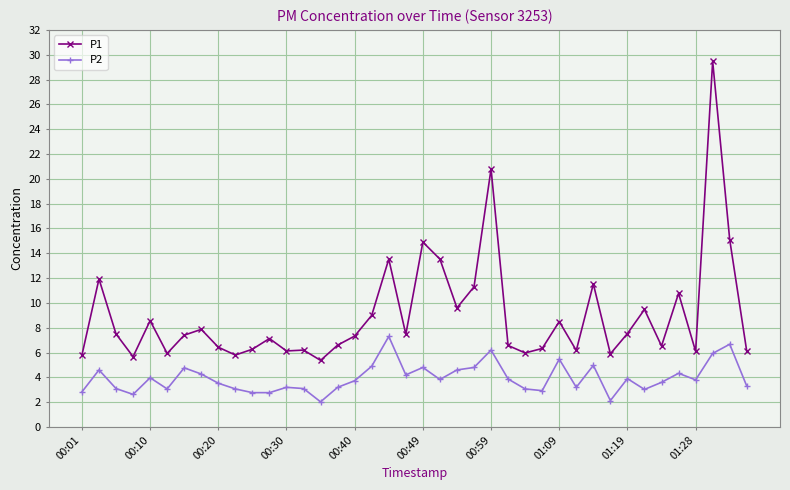

True or false: P2 and P1 intersect in this chart.

False